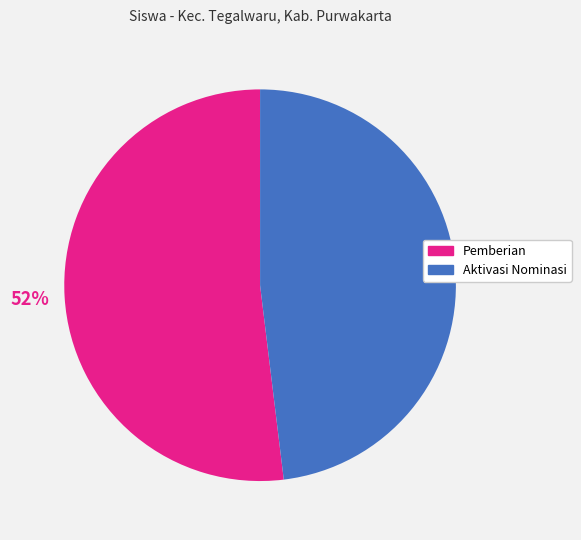

Does any single category account for the majority?

Yes